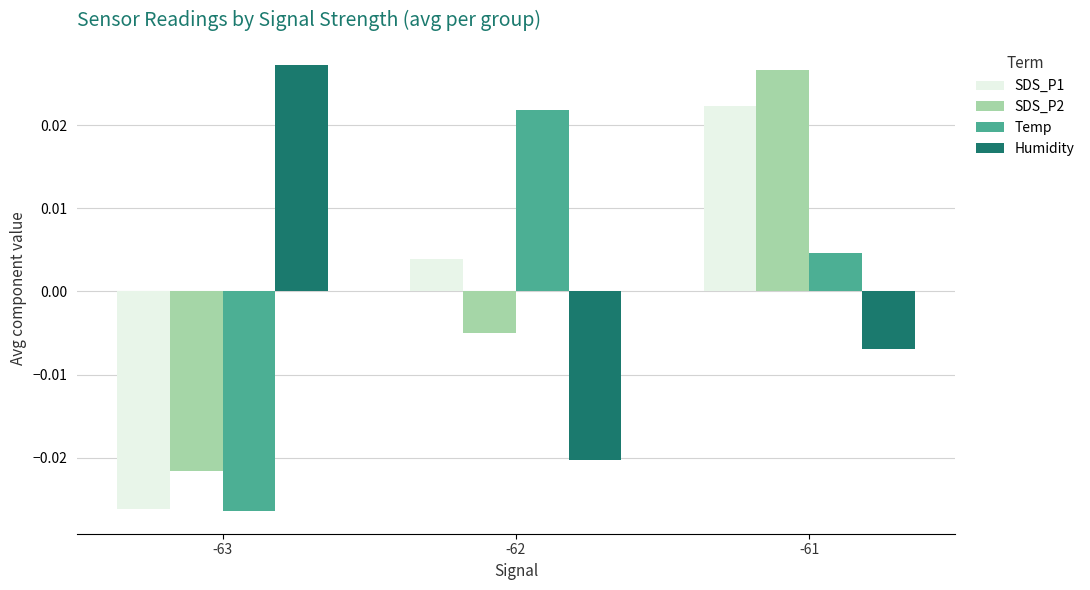

At which label does Temp reach its peak?

-62